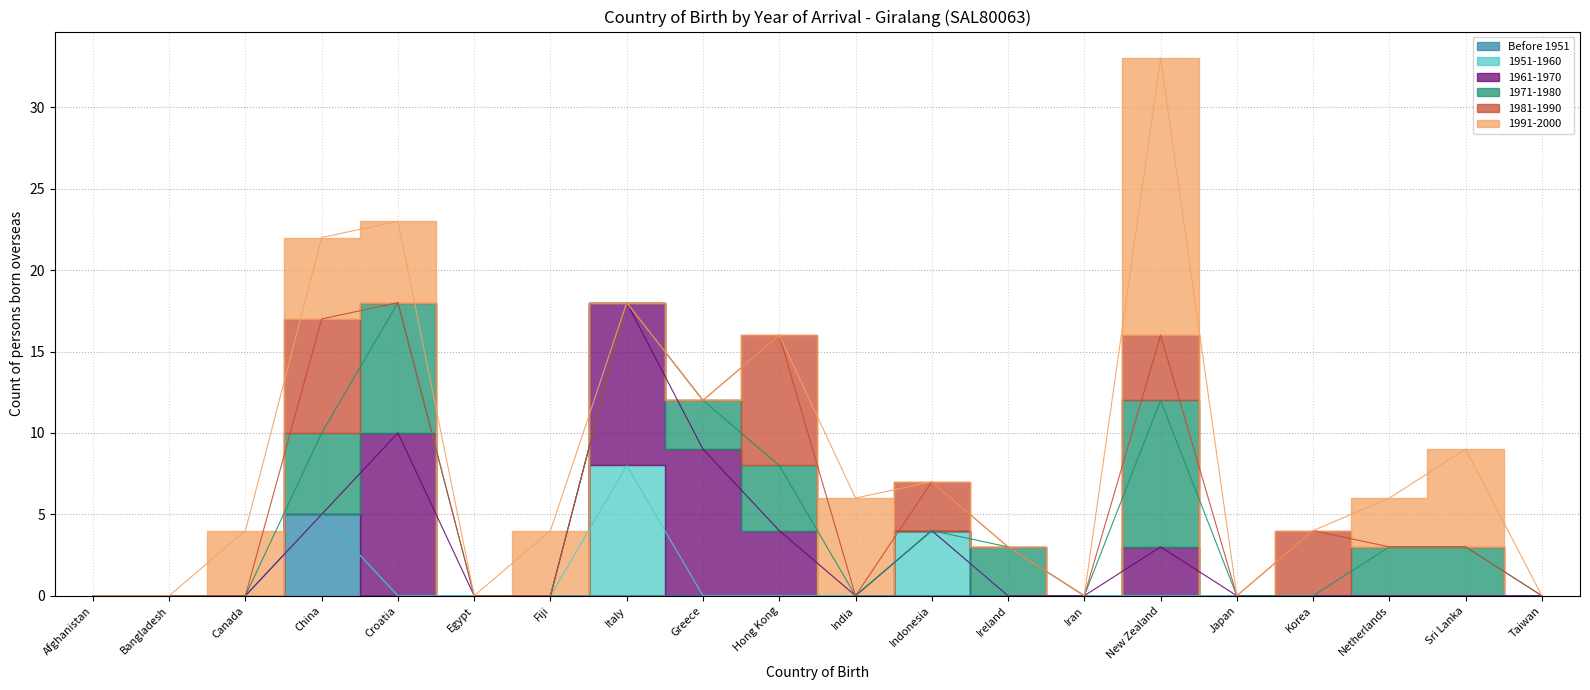

Does the chart have visible grid lines?

Yes